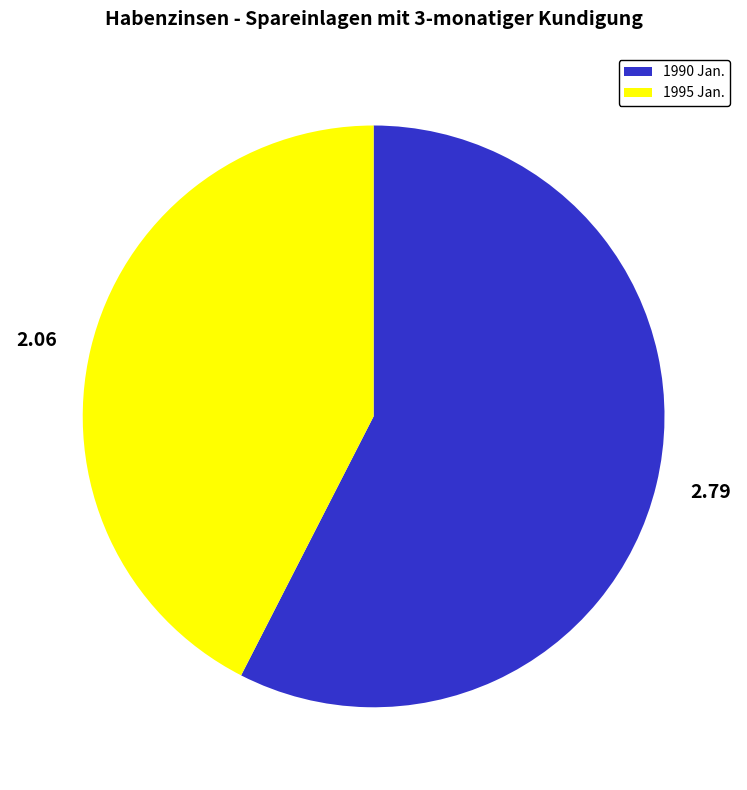

Which has a higher value, 2.06 or 2.79?

2.79